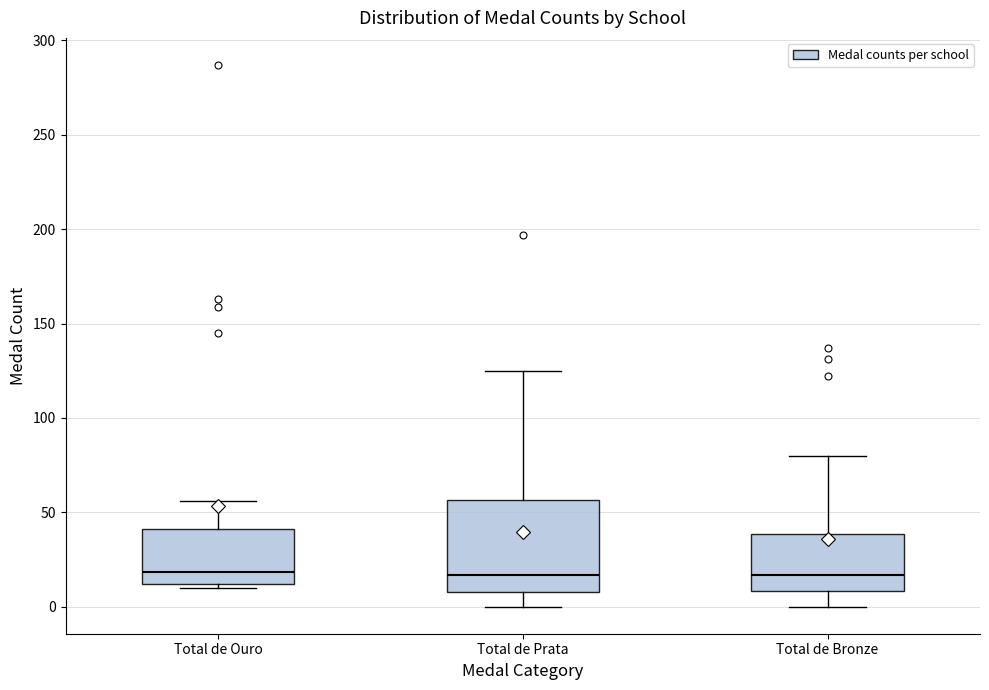

Reading left to right, transcribe this box plot: for each box, give where its median line is, the range the box spans, and where its two whiskers end, as read against the y-axis. The values are not printed on the chart, so give them approximately, as read against the axis.

Total de Ouro: median 20, box 10 to 40, whiskers 10 (just below the box's lower edge) to 55
Total de Prata: median 15, box 10 to 55, whiskers 0 to 125
Total de Bronze: median 15, box 10 to 40, whiskers 0 to 80